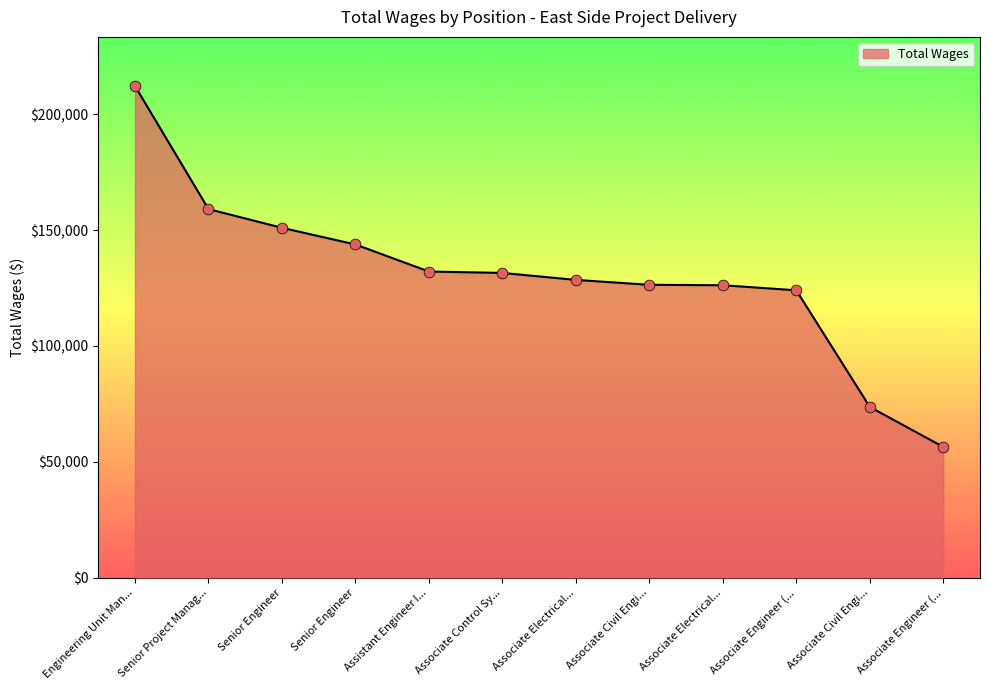

How many lines are shown in the chart?

1